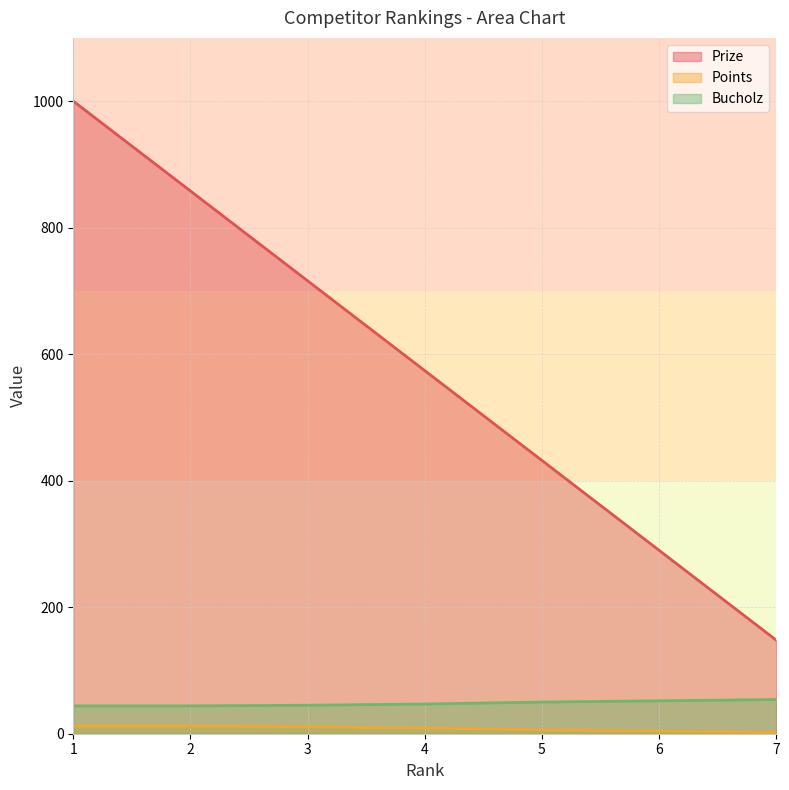

Reading right to left, transcribe all the data shown in this chart.

Prize: 7=148	6=290	5=432	4=574	3=716	2=858	1=1000
Points: 7=2	6=4	5=6	4=9	3=11	2=12	1=12
Bucholz: 7=54	6=52	5=50	4=47	3=45	2=44	1=44